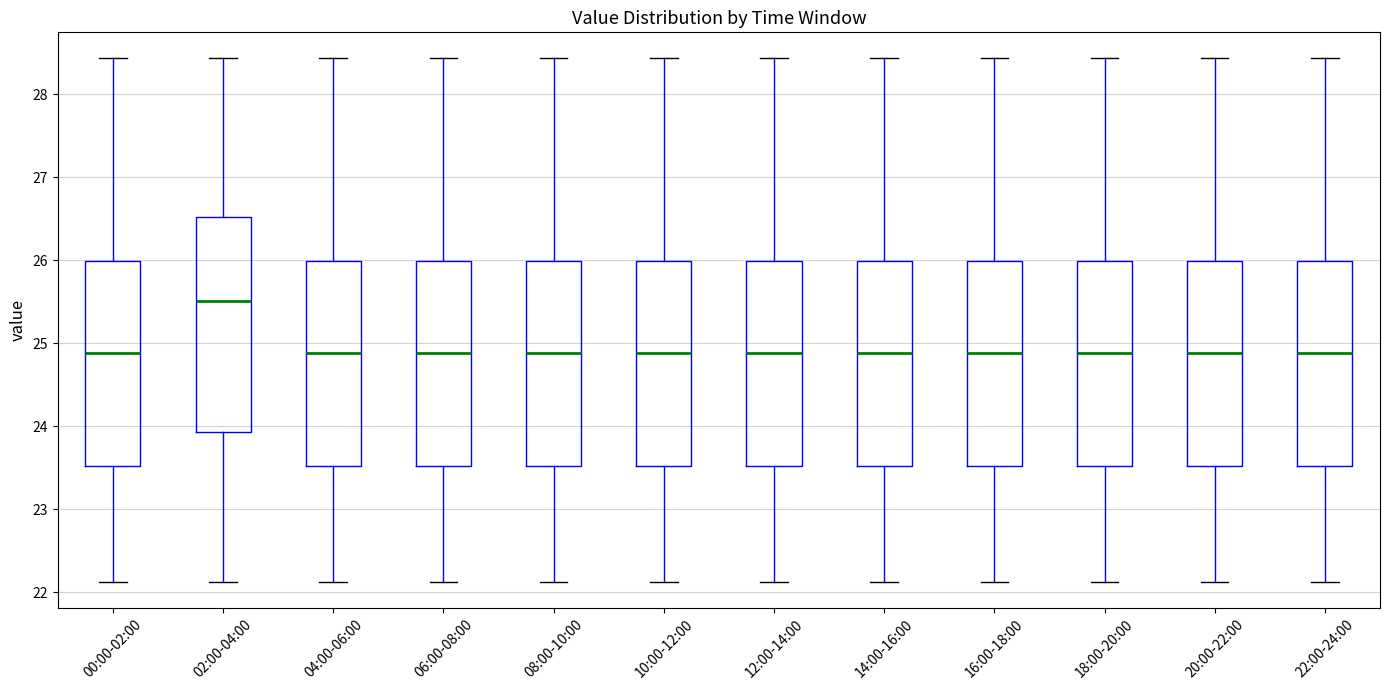

Which box is the tallest, from its lower edge to its upper edge?

02:00-04:00